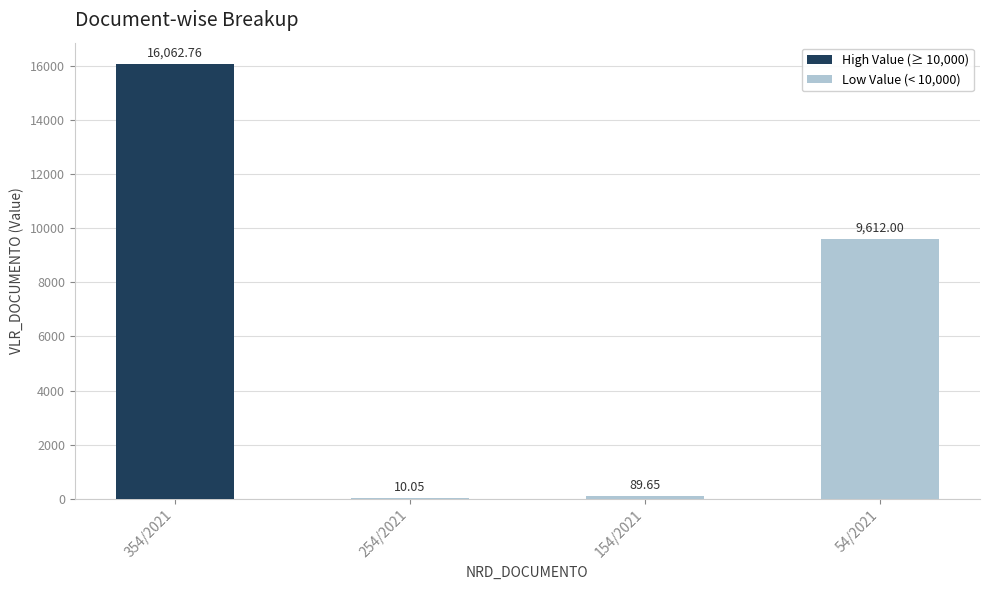

Are the bars horizontal?

No